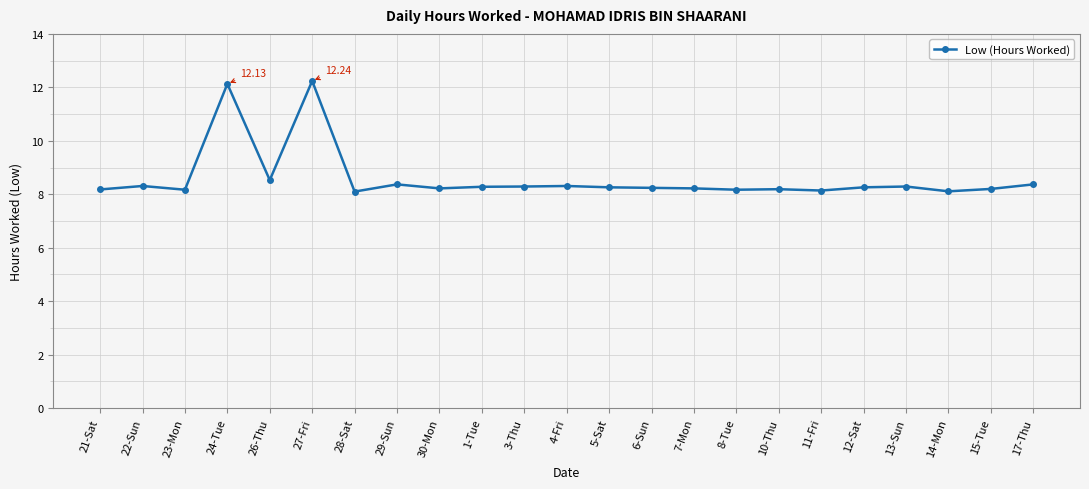

What position from the right is 7-Mon?

9